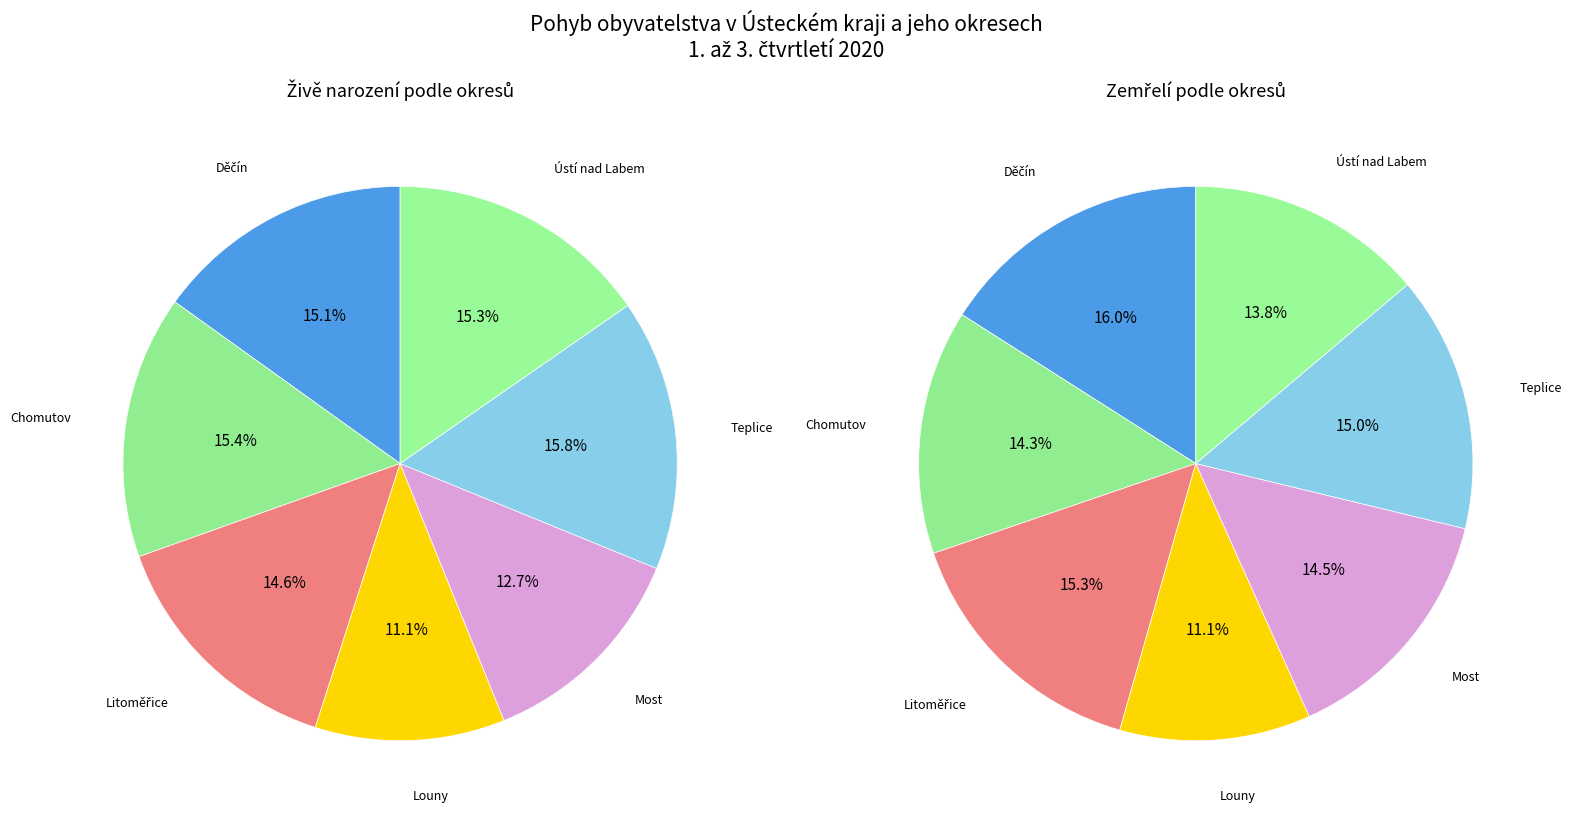

True or false: Louny accounts for 5% of the total.

False